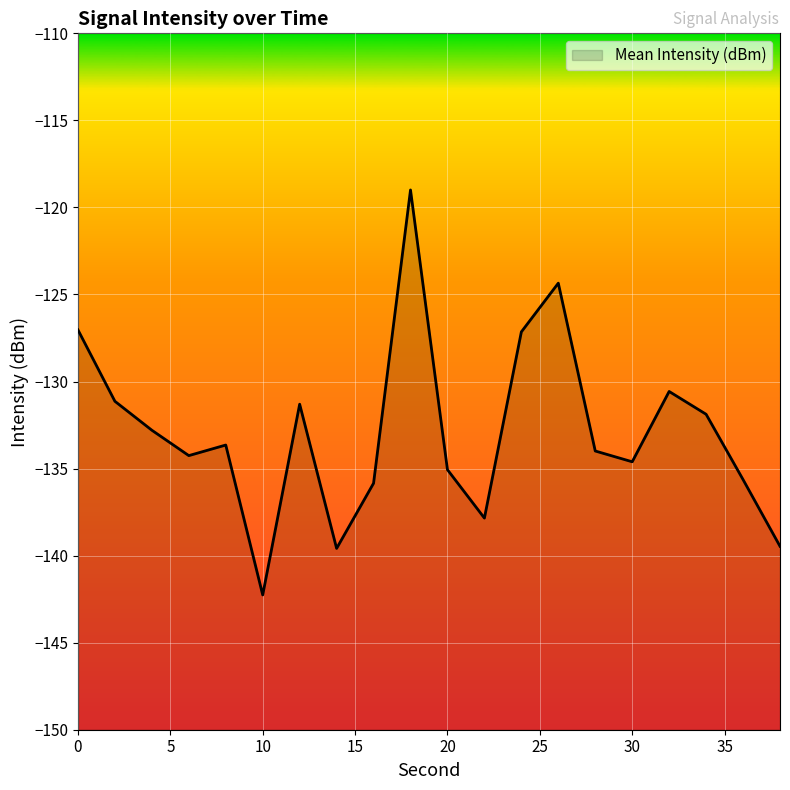

Reading left to right, extract all data points from this chart.

-127.0	-131.1	-132.8	-134.3	-133.6	-142.3	-131.3	-139.6	-135.8	-119.0	-135.1	-137.8	-127.1	-124.3	-134.0	-134.6	-130.6	-131.9	-135.6	-139.5